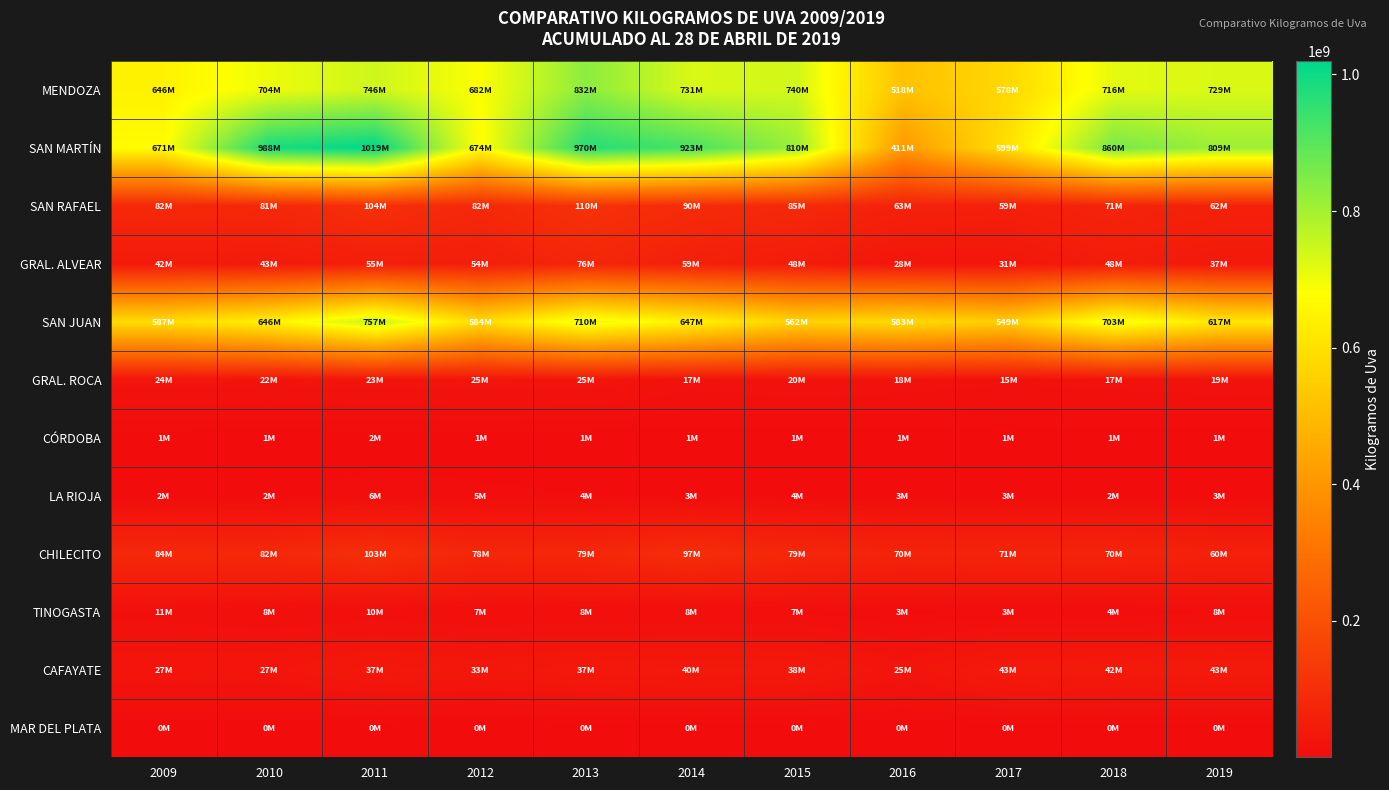

What is the total value across all series at 2016?

1722478990